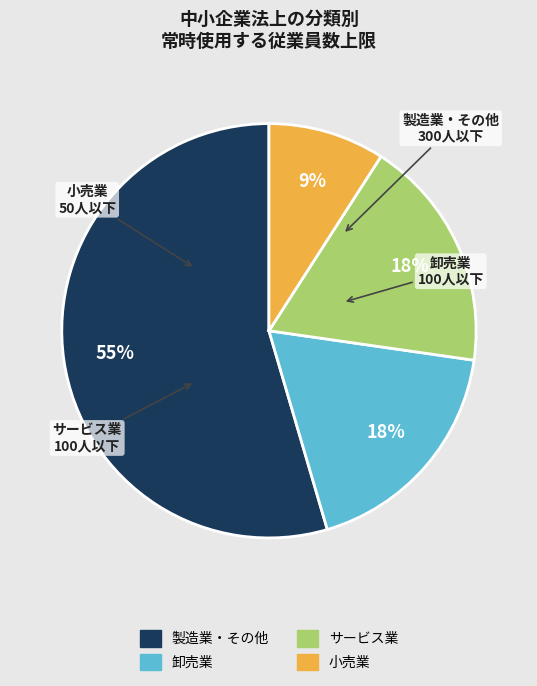

How many segments does this pie chart have?

4